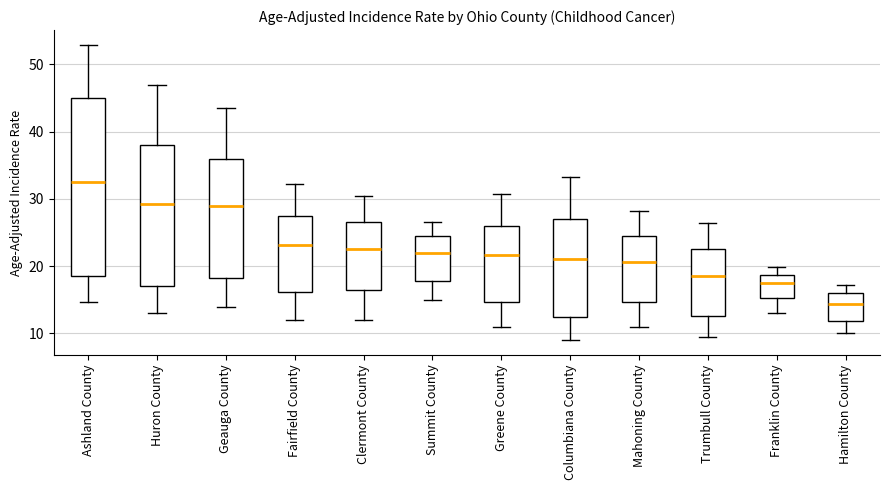

Which box's median line is the lowest?

Hamilton County